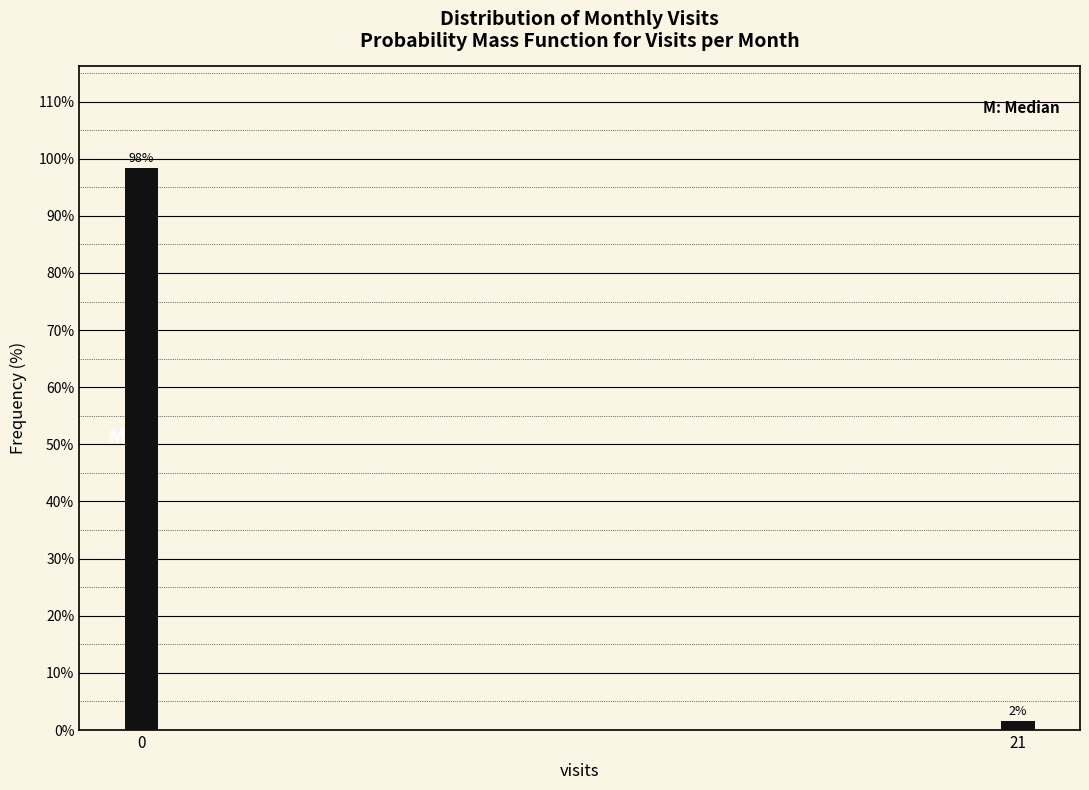

List the labels in order of value, smallest first.

21, 0